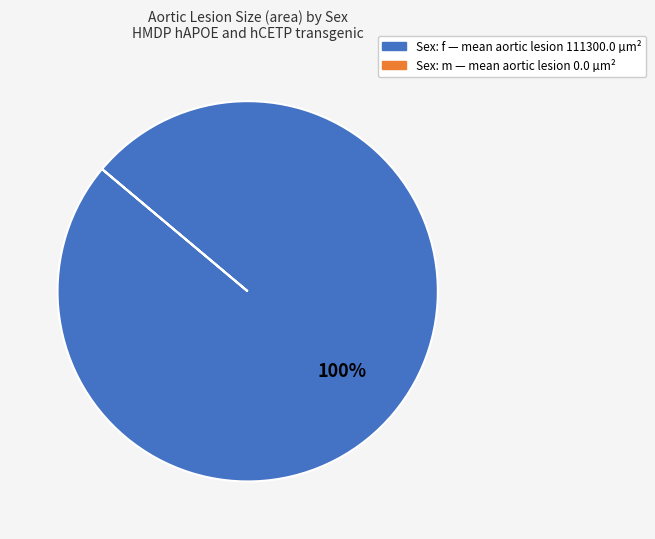

Is there a majority slice in this chart?

Yes